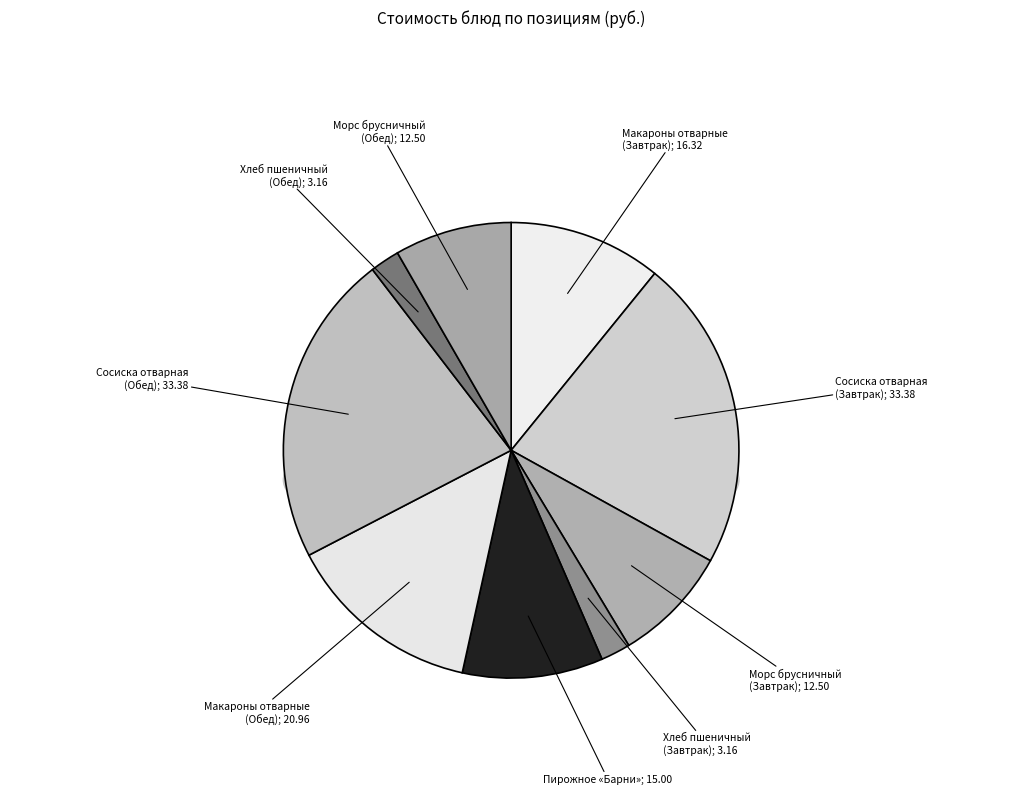

To the nearest percent, what is the combined percentage of Пирожное «Барни» and Хлеб пшеничный йодированный (Обед)?

12%